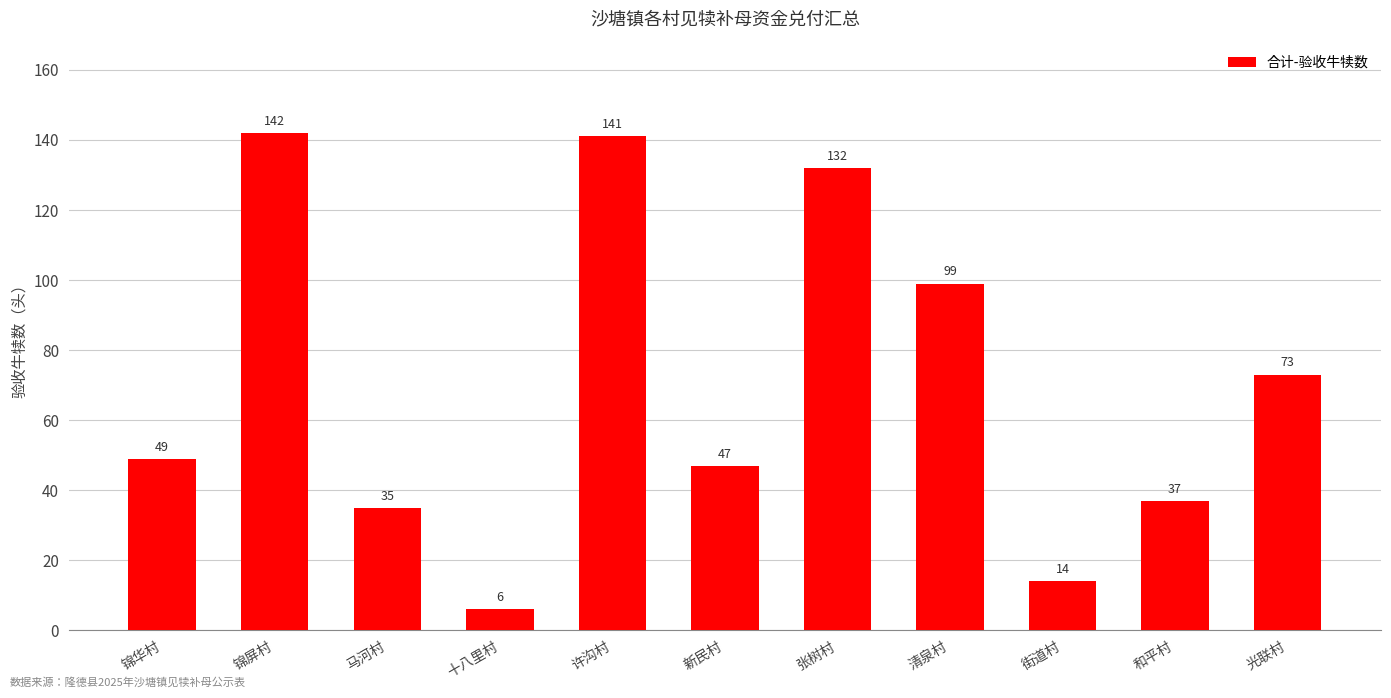

What is the difference between the maximum and minimum values?

136